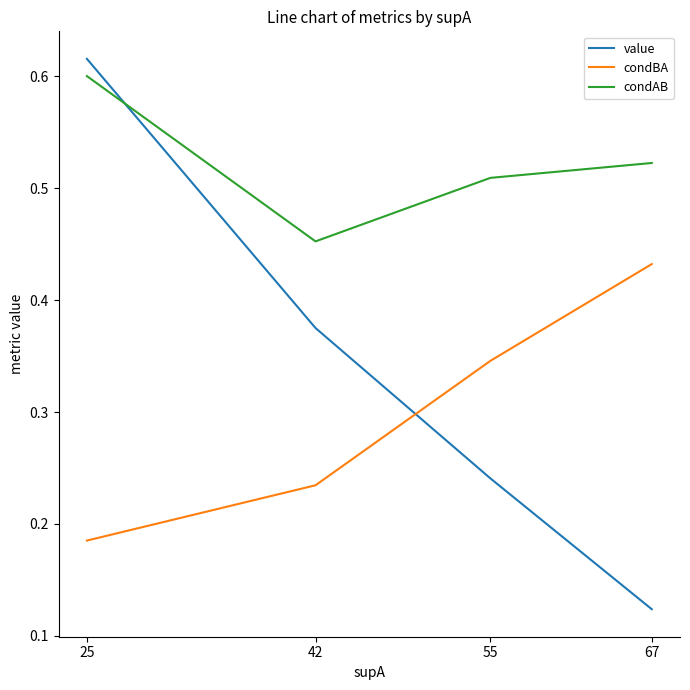

Which series has the widest spread of values?

value